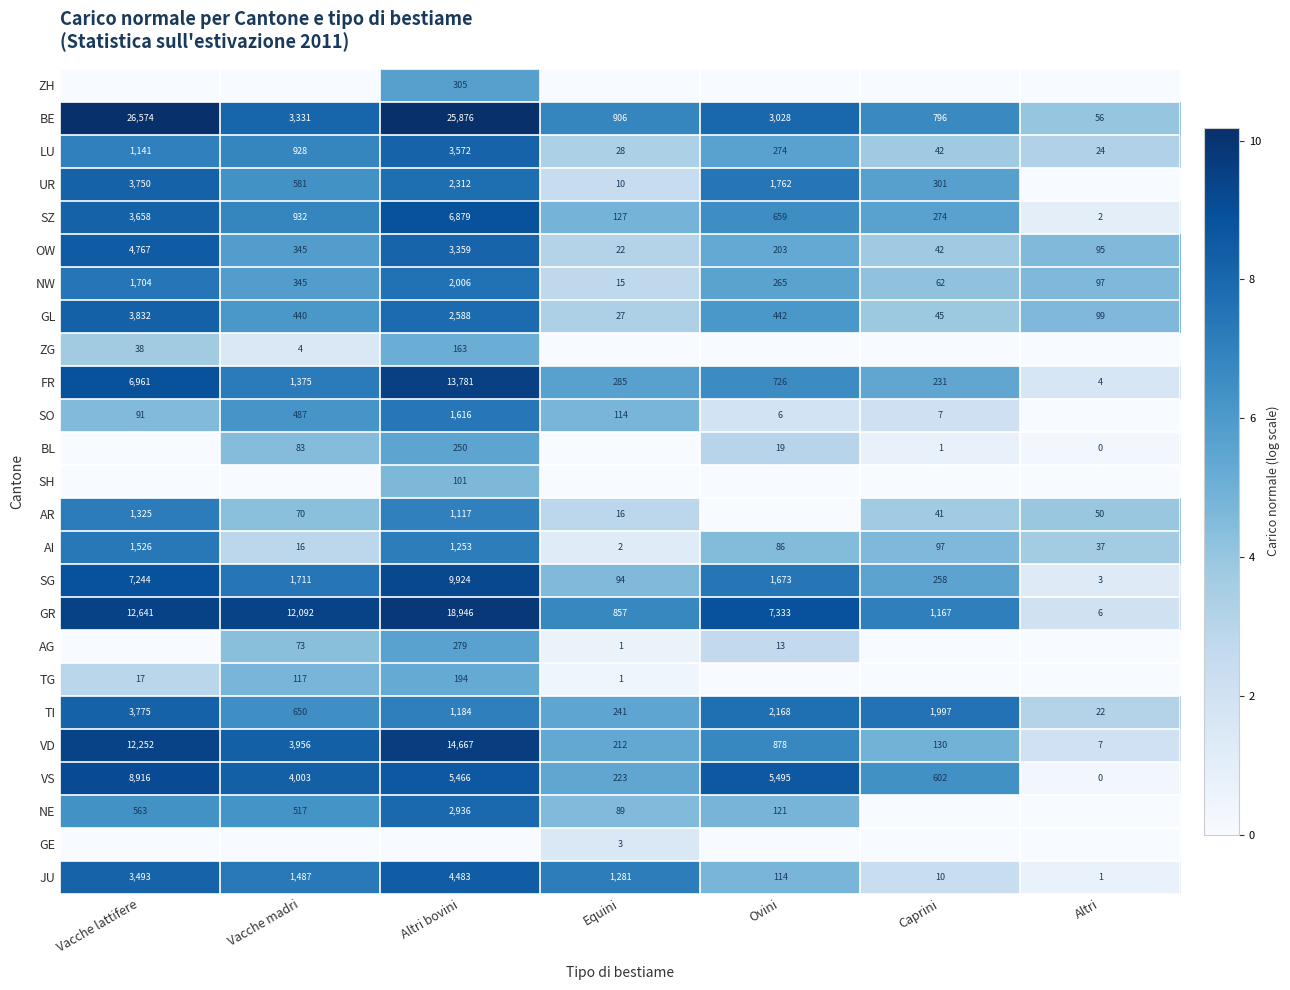

Is it true that TI equals 13.8 at Vacche lattifere?

False